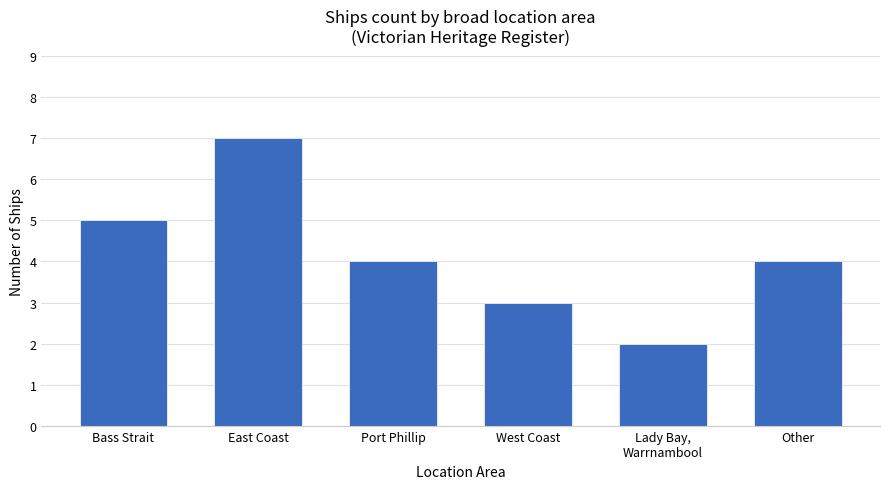

Reading left to right, what are all the values shown in this chart?

5	7	4	3	2	4